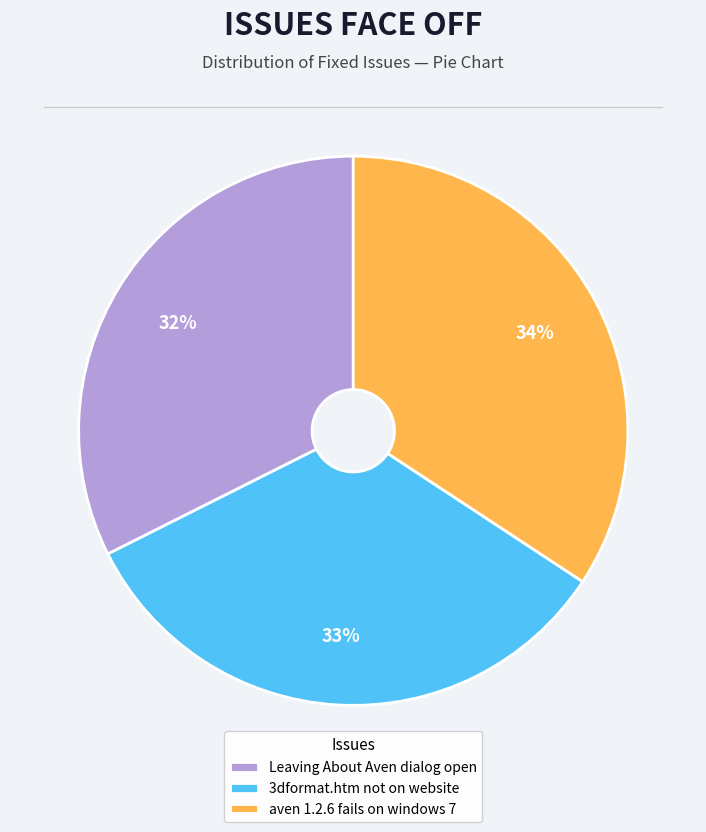

To the nearest percent, what is the difference between the 3dformat.htm not on website and Leaving About Aven dialog open slice percentages?

1%